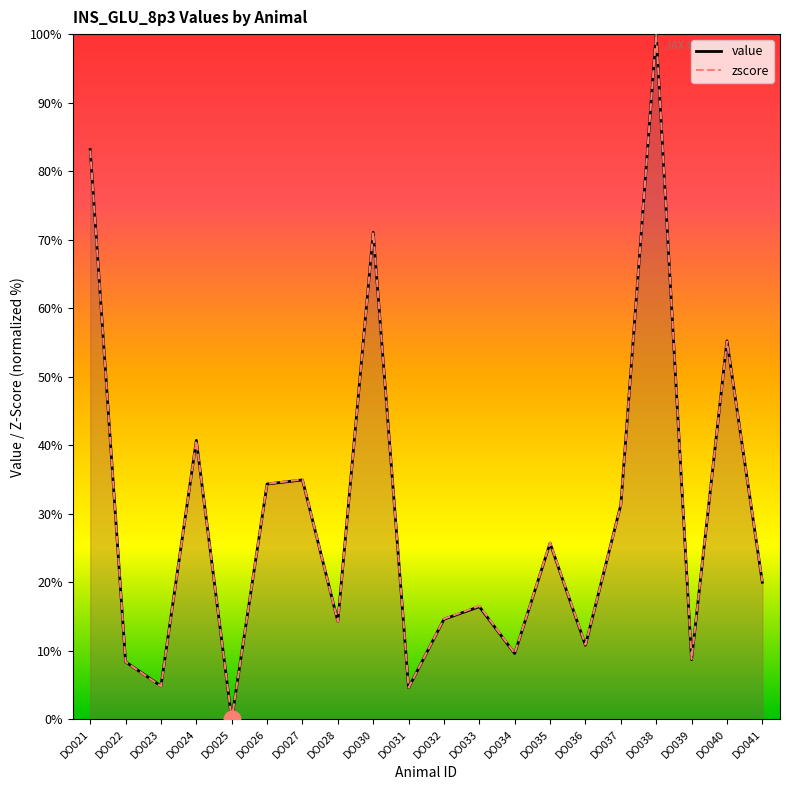

What is the greatest value displayed?

100.0